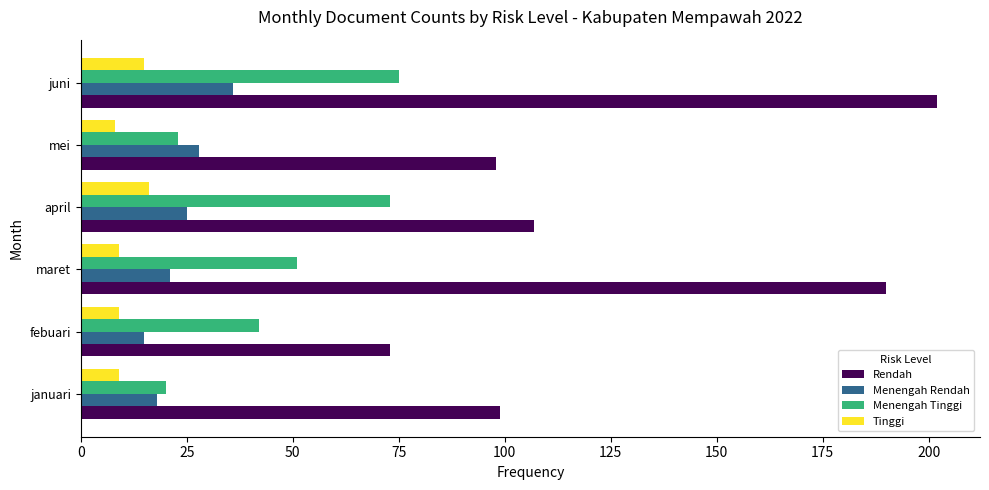

Which series changed the most between januari and juni?

Rendah